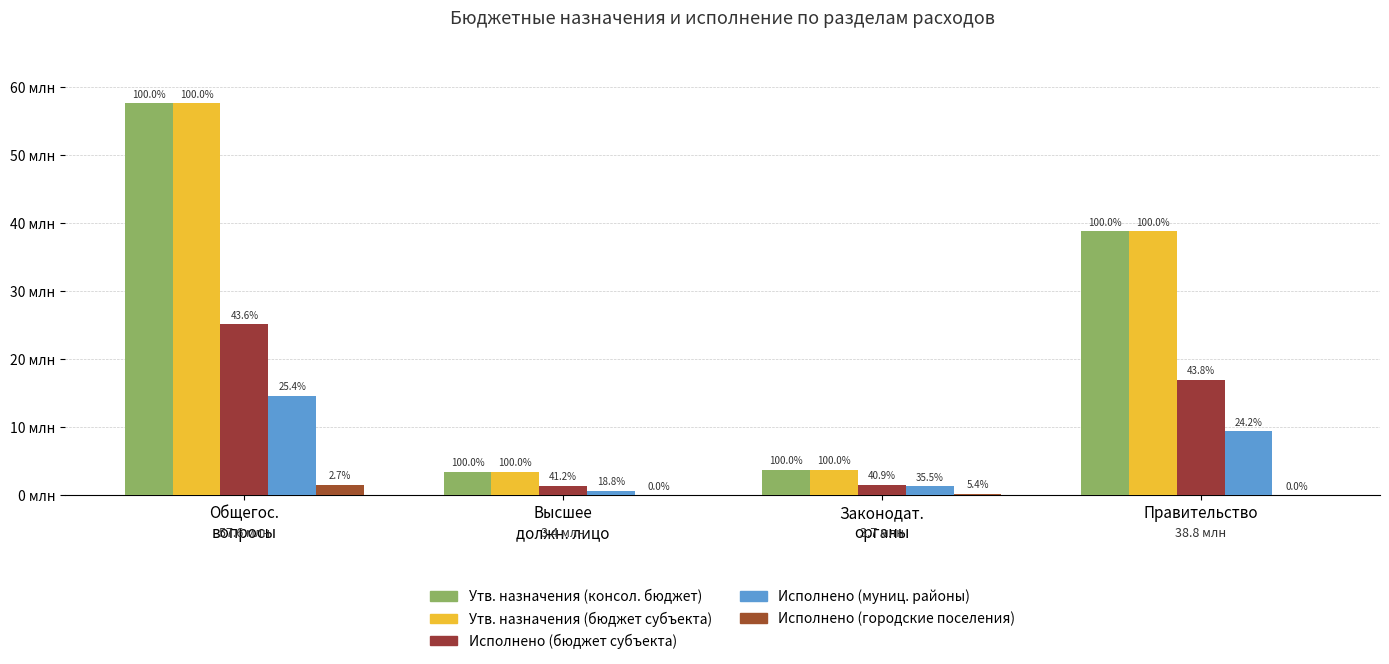

Does the chart contain stacked bars?

No